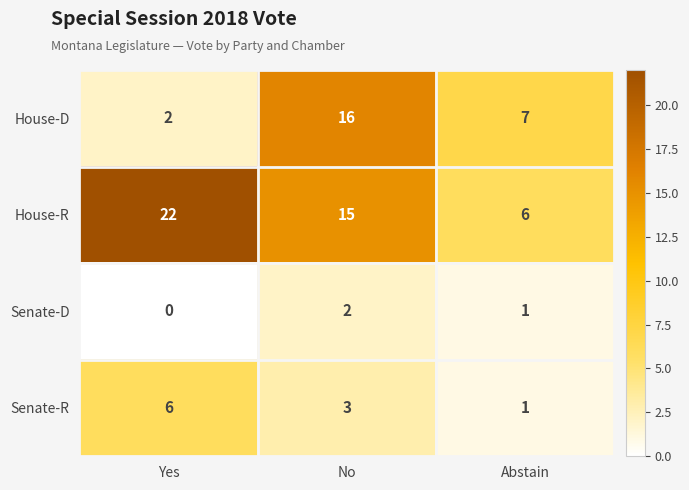

At which label is House-D closest to 9?

Abstain